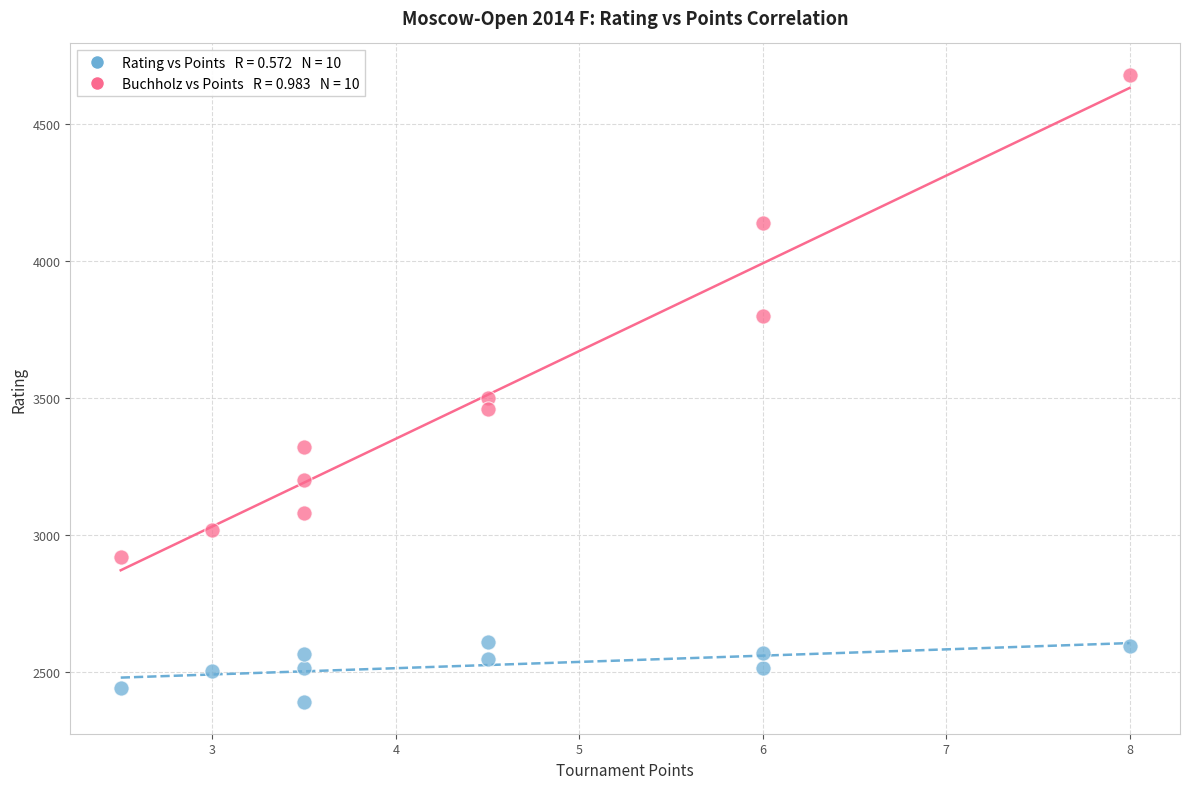

Across all data points, what is the range of Y values (max minus min)?

2290